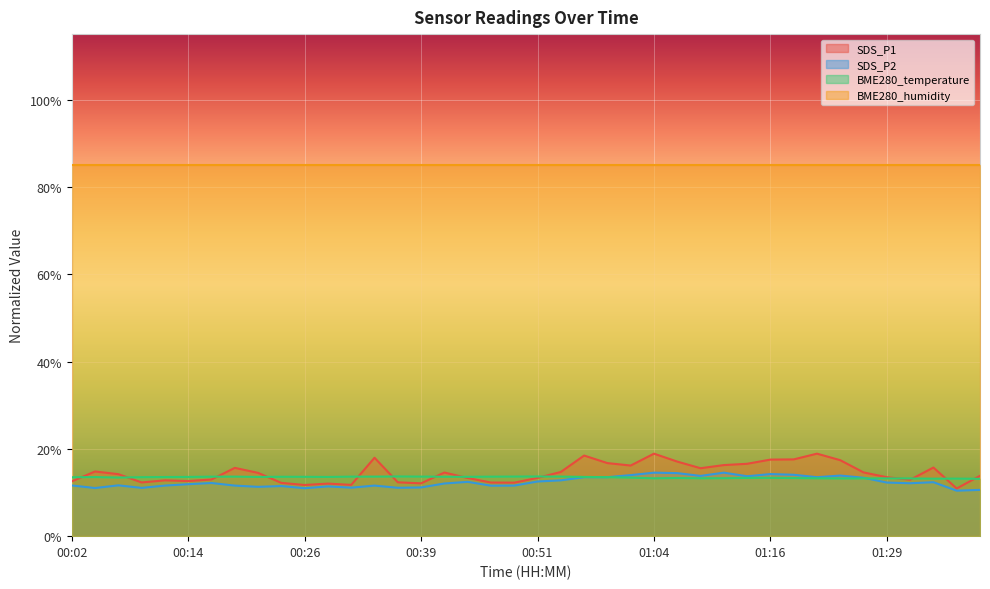

Which series has the largest total across all categories?

BME280_humidity